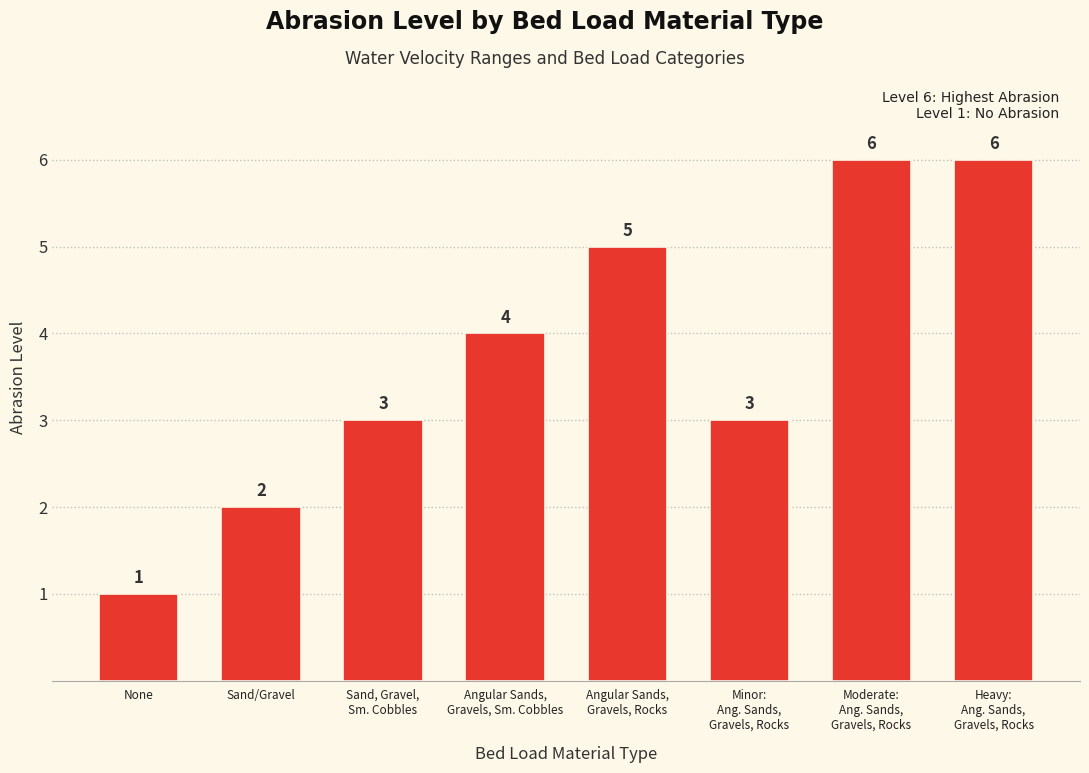

What is the greatest value displayed?

6